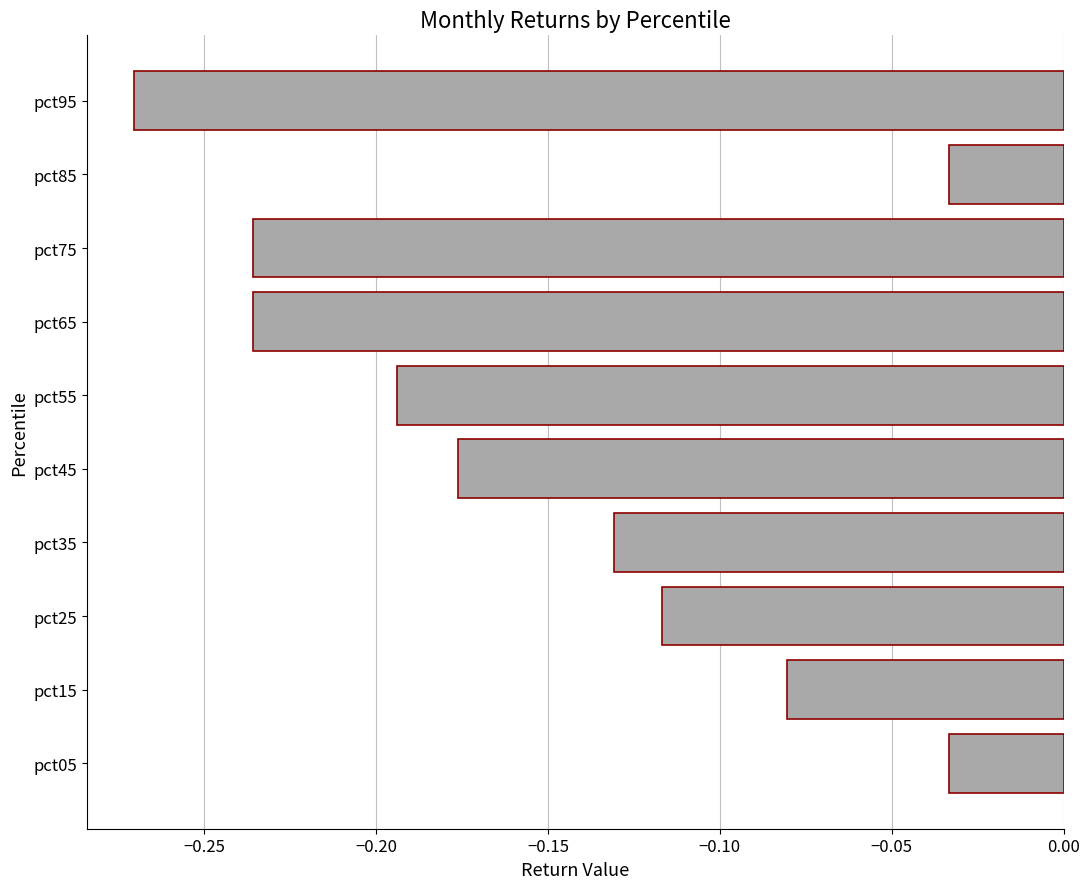

Which label corresponds to the smallest value in the chart?

pct95